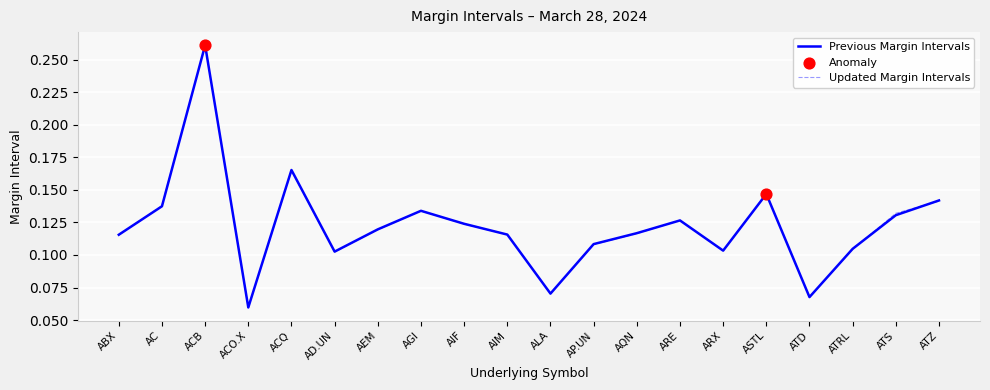

Which series has the widest spread of values?

Updated Margin Intervals